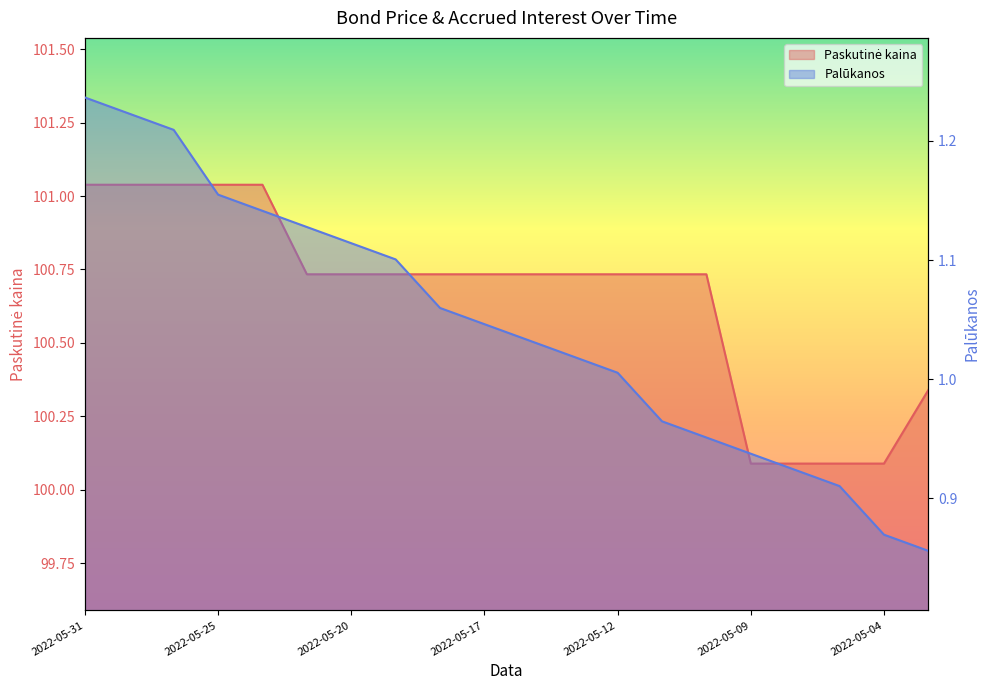

What is the approximate value of Paskutinė kaina at 2022-05-27?

101.0